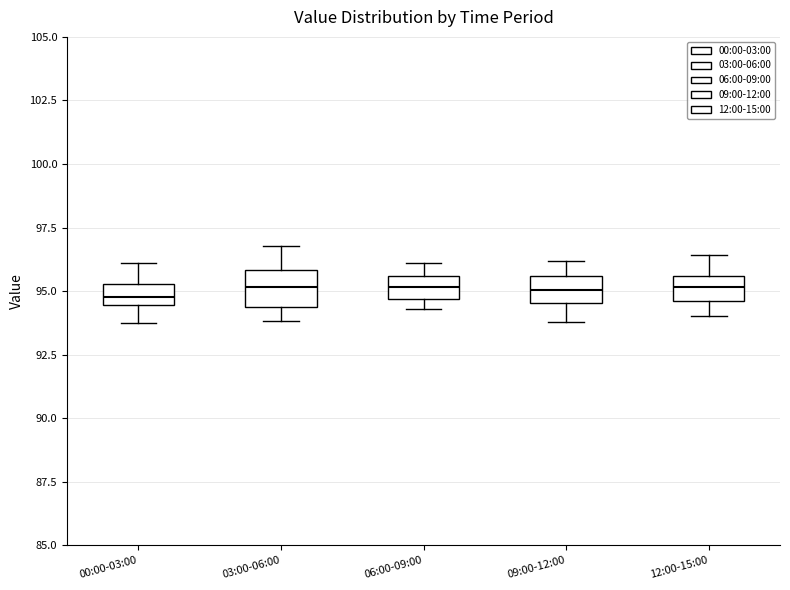

Where does the lower whisker of the box for 03:00-06:00 end on the y-axis? The values are not printed on the chart, so give them approximately, as read against the axis.

94.0